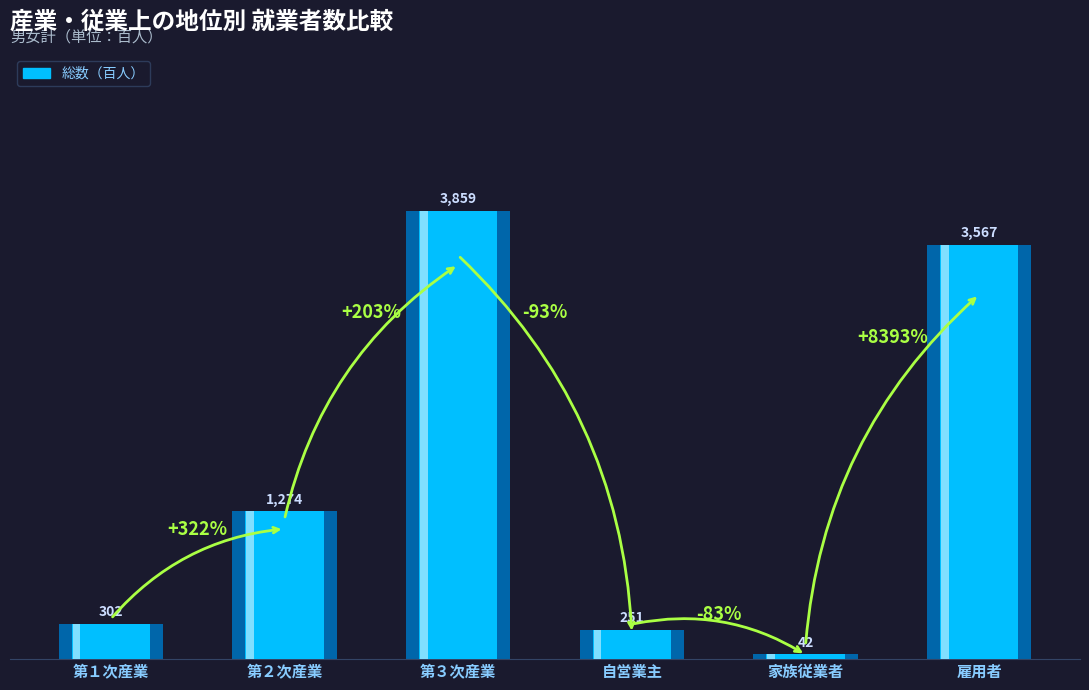

Rank the categories by value from lowest to highest.

家族従業者, 自営業主, 第１次産業, 第２次産業, 雇用者, 第３次産業